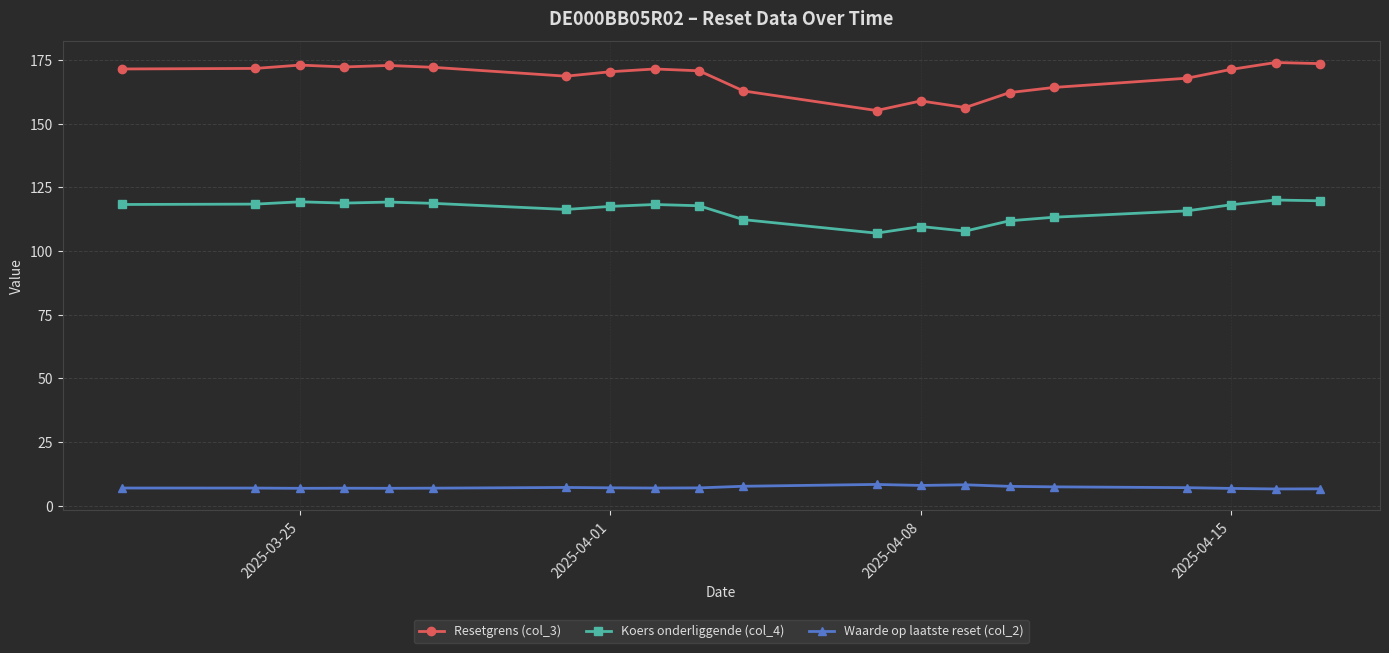

Which series has the widest spread of values?

Resetgrens (col_3)